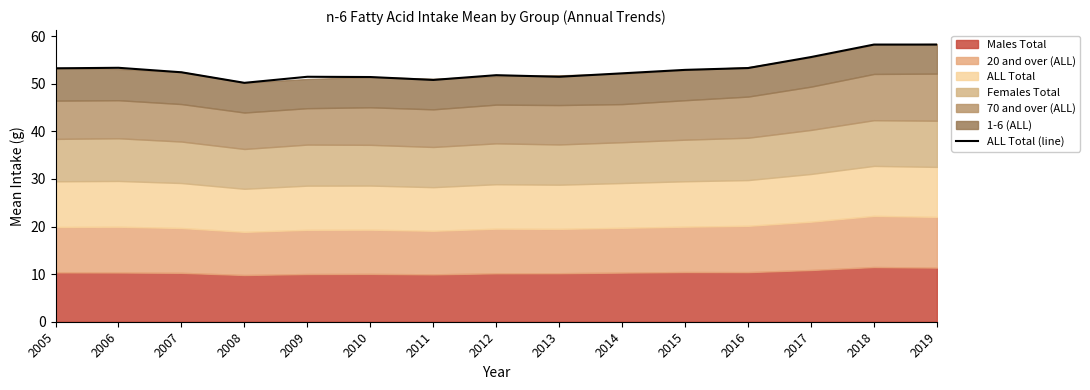

True or false: the data shows 69.2 at 2010.

False